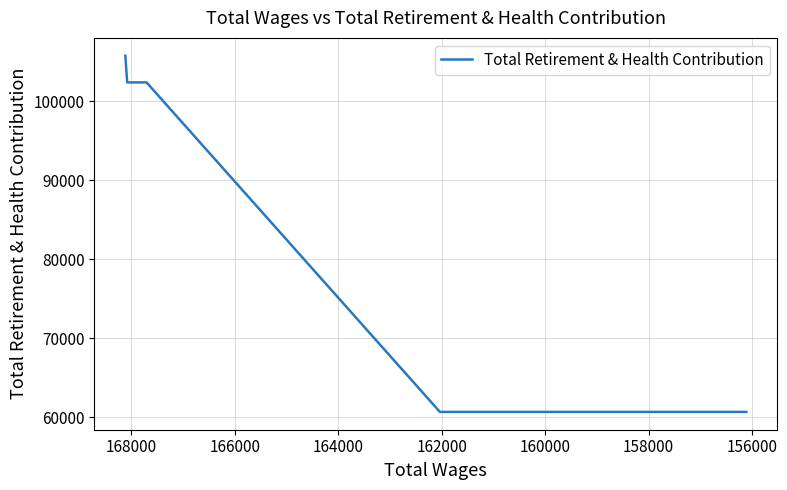

At which category does the chart reach its minimum across all series?

160000